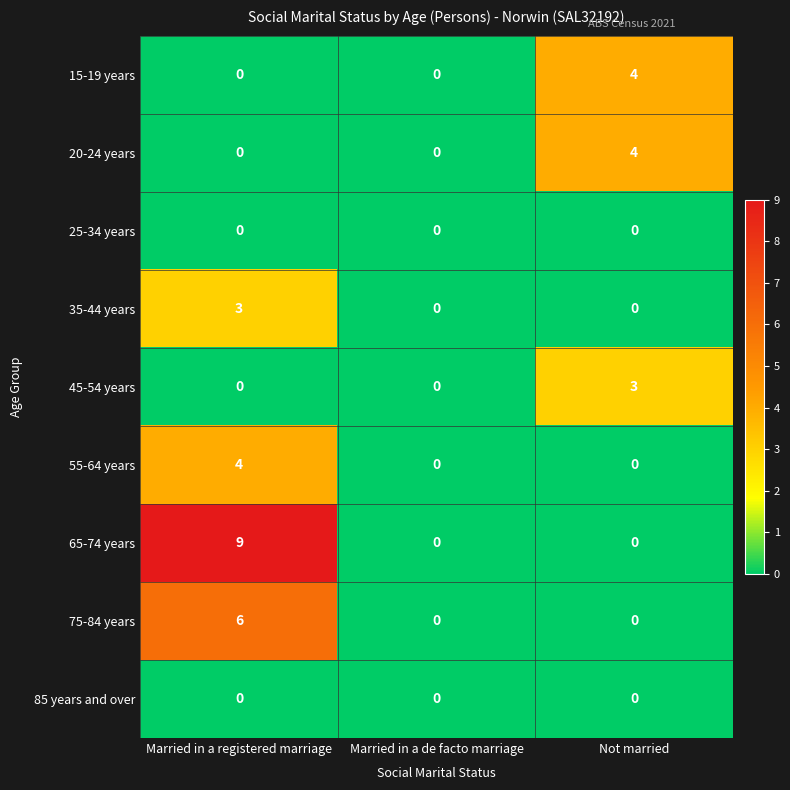

At which category does the chart reach its peak across all series?

Married in a registered marriage